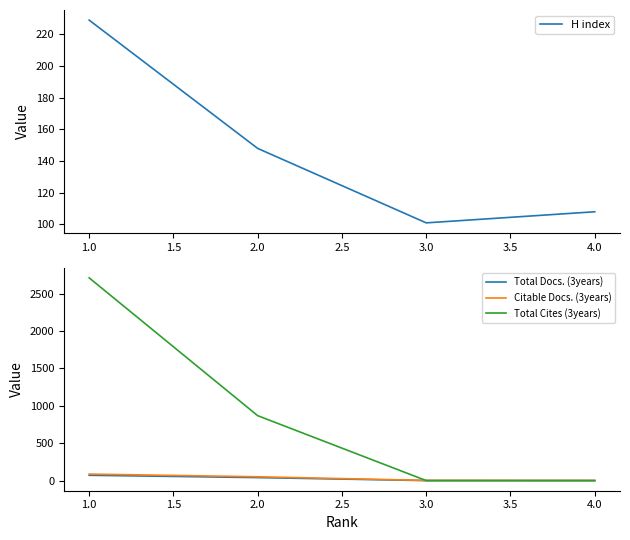

Which series has the largest total across all categories?

Total Cites (3years)